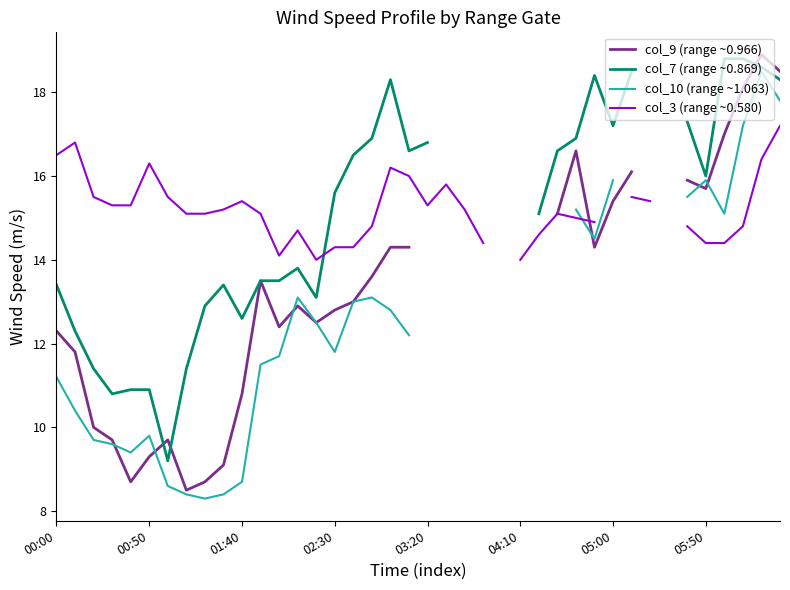

What is the value of the col_9 (range ~0.966) point at the 15th from the left?

12.5